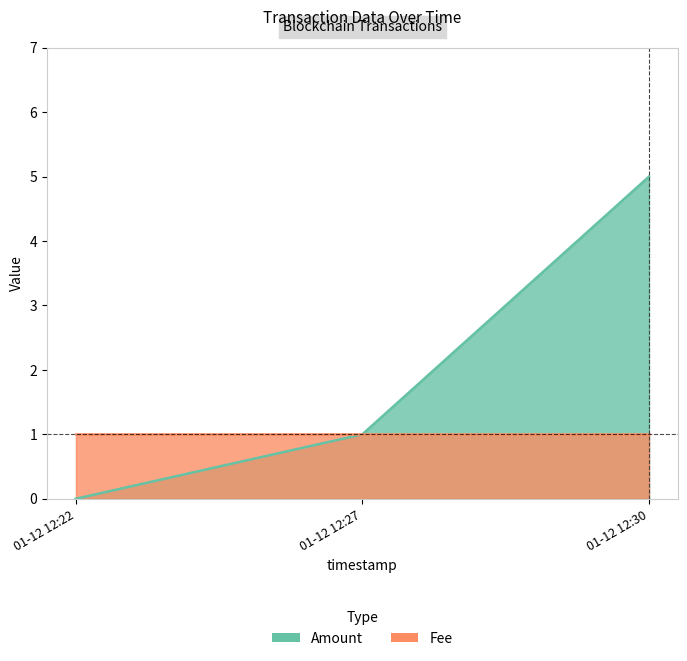

Where is the data nearest to the value 2?

01-12 12:27